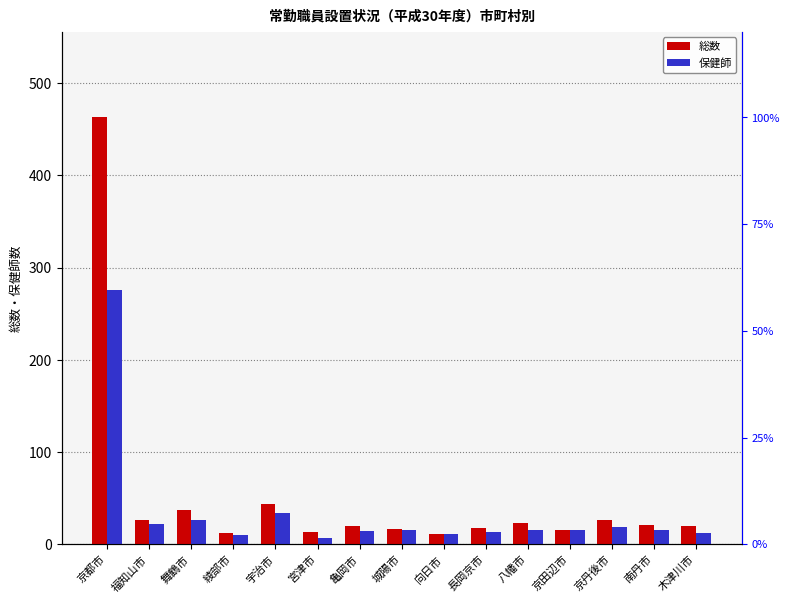

Rank the series by their average value, from highest to lowest.

総数, 保健師